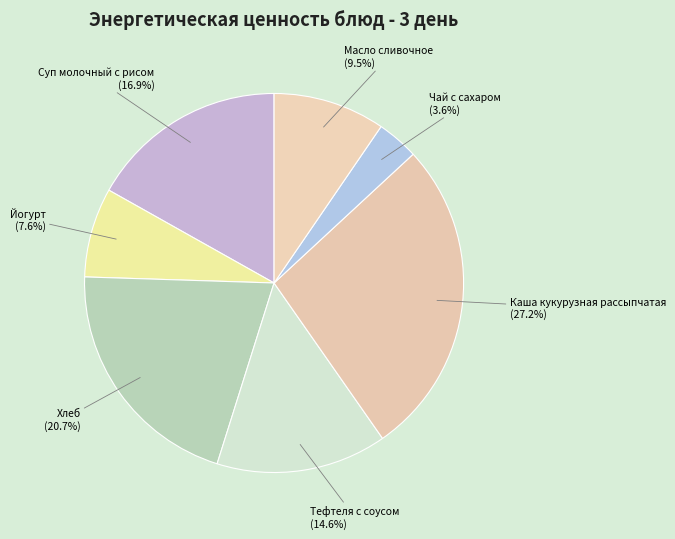

Is there any slice that represents more than half of the pie?

No